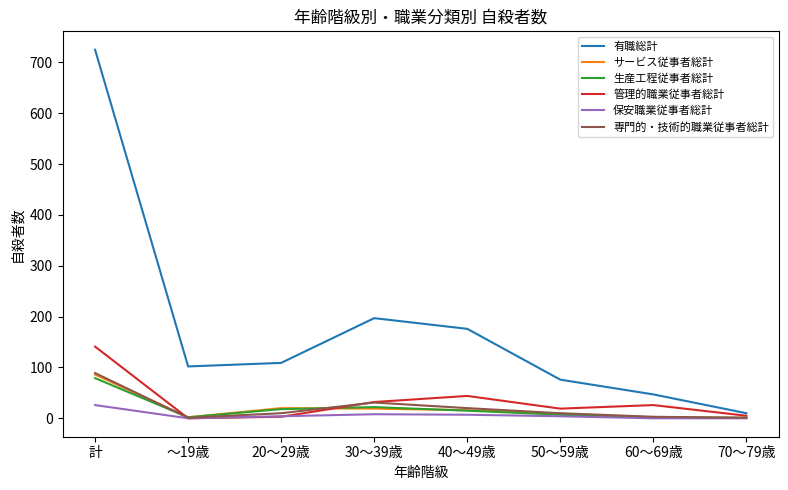

What is the greatest value displayed?

725